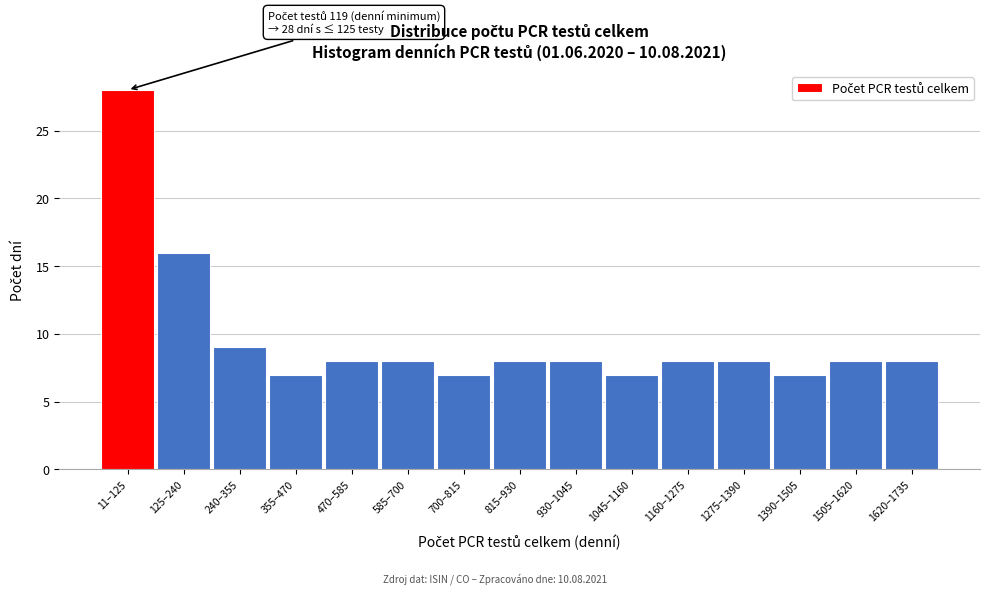

Reading left to right, transcribe all the data shown in this chart.

11–125=28	125–240=16	240–355=9	355–470=7	470–585=8	585–700=8	700–815=7	815–930=8	930–1045=8	1045–1160=7	1160–1275=8	1275–1390=8	1390–1505=7	1505–1620=8	1620–1735=8